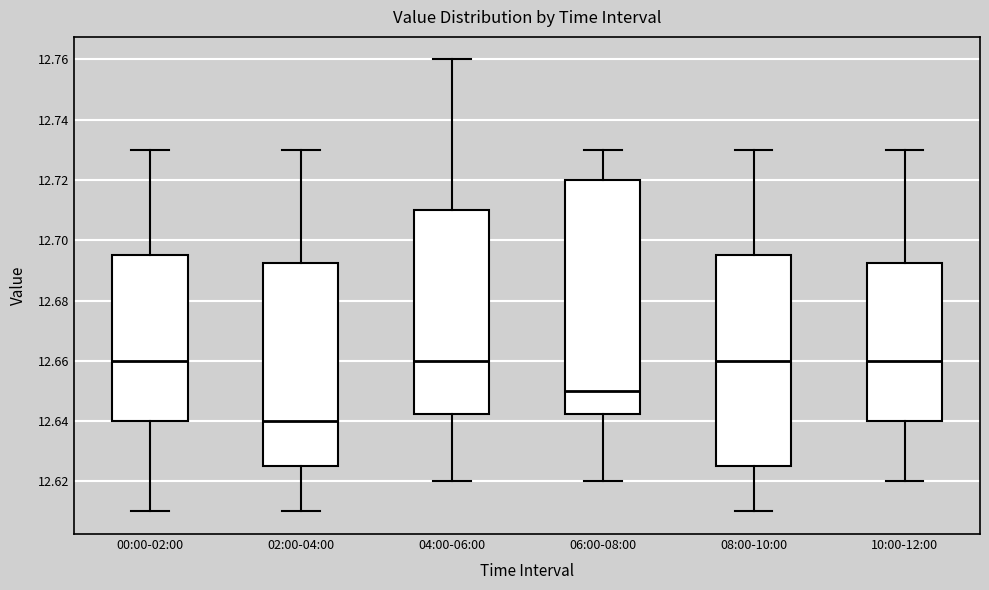

Where is the lower edge of the box for 10:00-12:00 on the y-axis? The values are not printed on the chart, so give them approximately, as read against the axis.

12.640